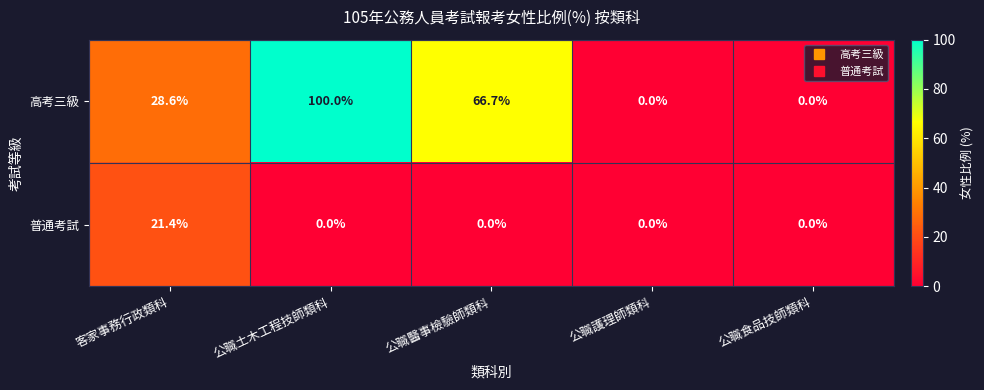

What is the spread (max minus min) of values at 公職土木工程技師類科?

100.0